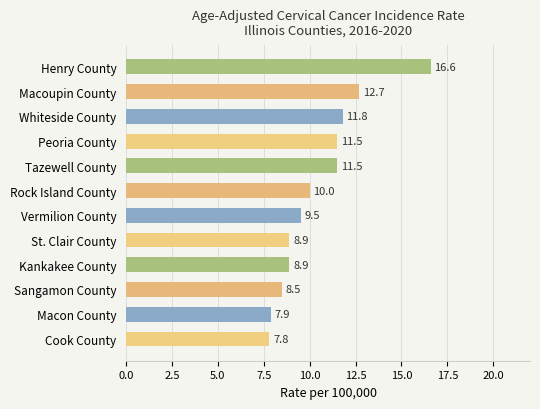

What is the approximate value at Macon County?

7.9